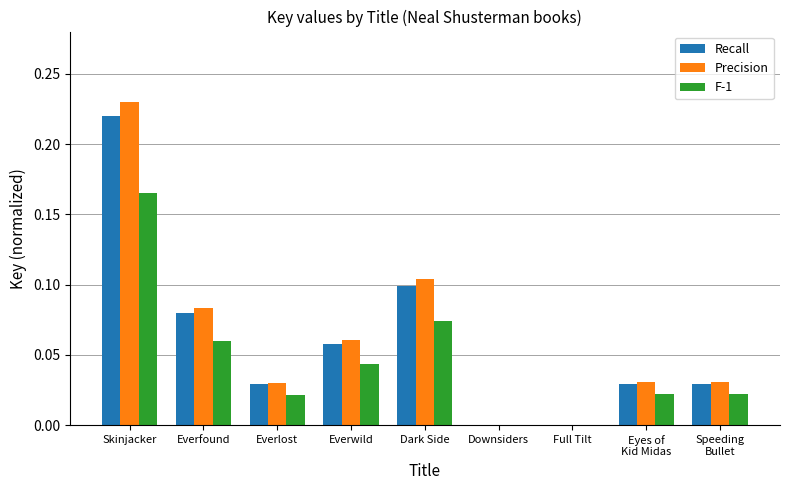

Is the value of F-1 at Everfound greater than the value of Recall at Speeding
Bullet?

Yes